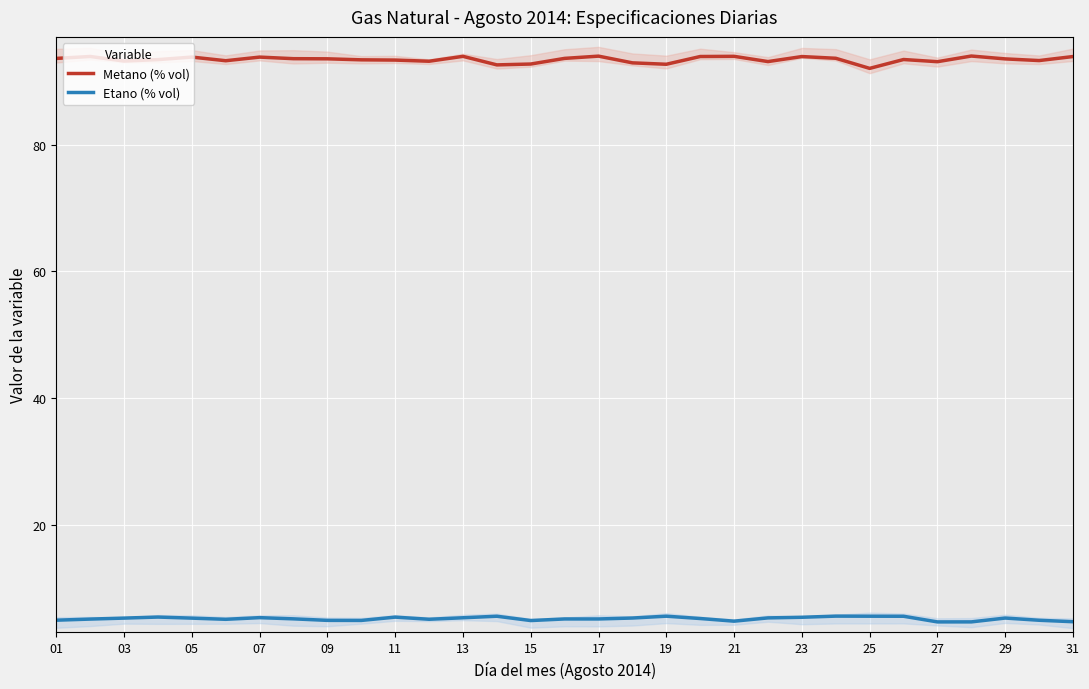

Reading left to right, list all the values displayed in this chart.

Metano (% vol): 93.6	93.9	93.2	93.4	93.8	93.2	93.8	93.6	93.5	93.4	93.3	93.2	93.9	92.6	92.7	93.6	94.0	92.9	92.7	93.9	93.9	93.1	93.9	93.6	92.0	93.4	93.1	94.0	93.5	93.3	93.9
Etano (% vol): 4.9	5.1	5.3	5.4	5.3	5.1	5.3	5.1	4.9	4.9	5.4	5.1	5.3	5.6	4.9	5.1	5.1	5.3	5.6	5.2	4.8	5.3	5.4	5.6	5.6	5.5	4.7	4.7	5.3	4.9	4.7